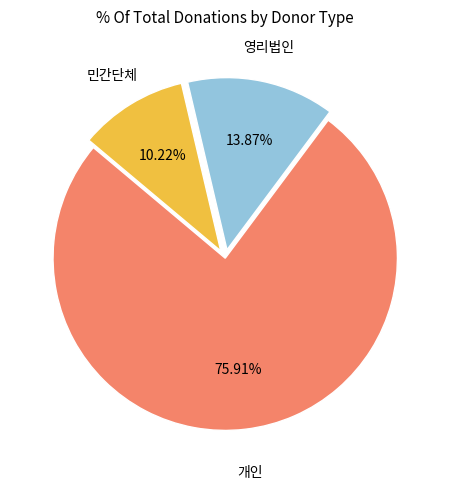

Is it true that 개인 is 76% of the pie?

True